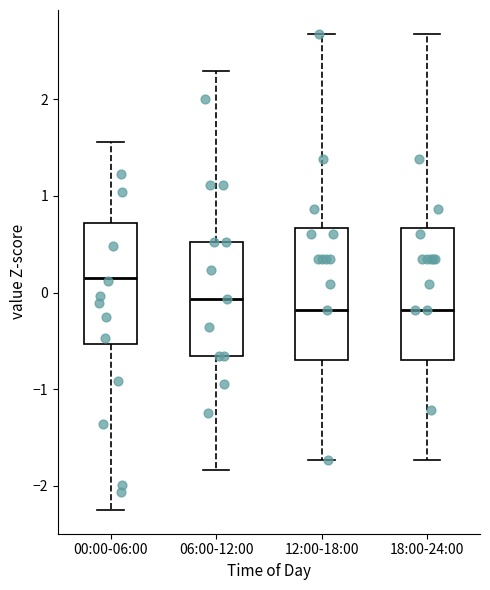

Reading left to right, read every box against the y-axis: the position of its median line, the range the box covers, and the ends of its whiskers. The values are not printed on the chart, so give them approximately, as read against the axis.

00:00-06:00: median 0.2, box -0.5 to 0.7, whiskers -2.2 to 1.6
06:00-12:00: median -0.1, box -0.7 to 0.5, whiskers -1.8 to 2.3
12:00-18:00: median -0.2, box -0.7 to 0.7, whiskers -1.7 to 2.7
18:00-24:00: median -0.2, box -0.7 to 0.7, whiskers -1.7 to 2.7